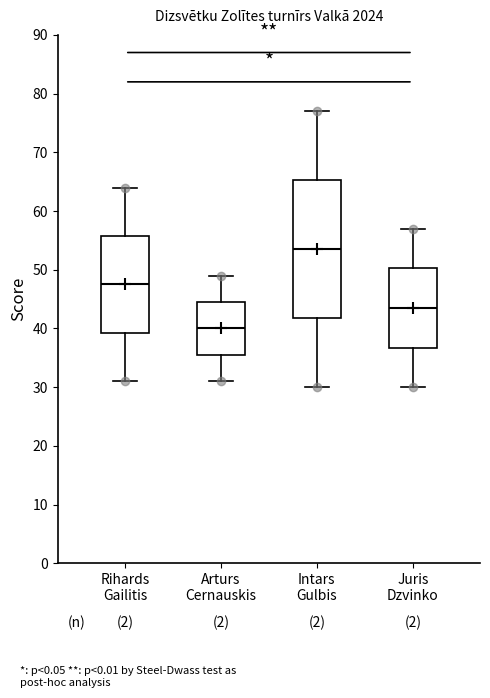

Where is the lower edge of the box for Juris Dzvinko on the y-axis? The values are not printed on the chart, so give them approximately, as read against the axis.

37